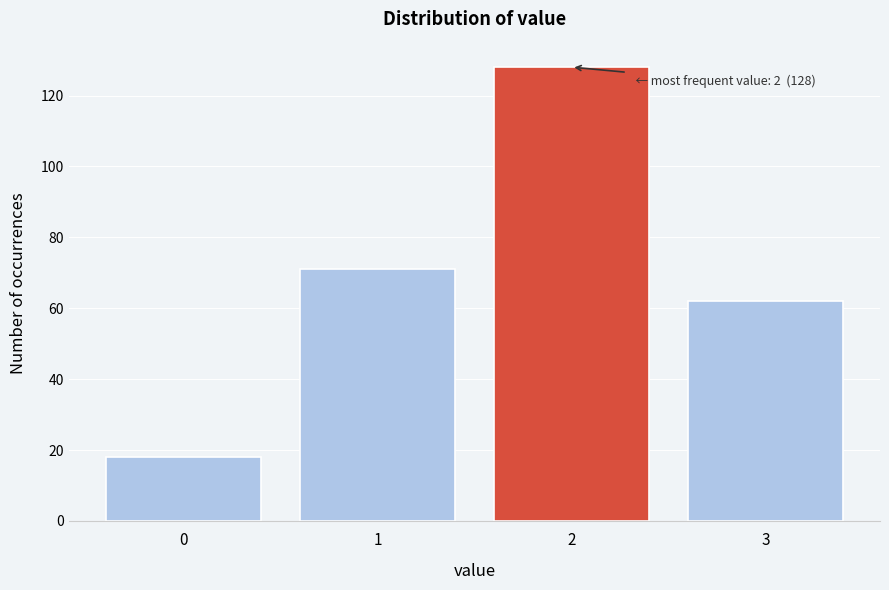

Reading left to right, extract all data points from this chart.

18	71	128	62